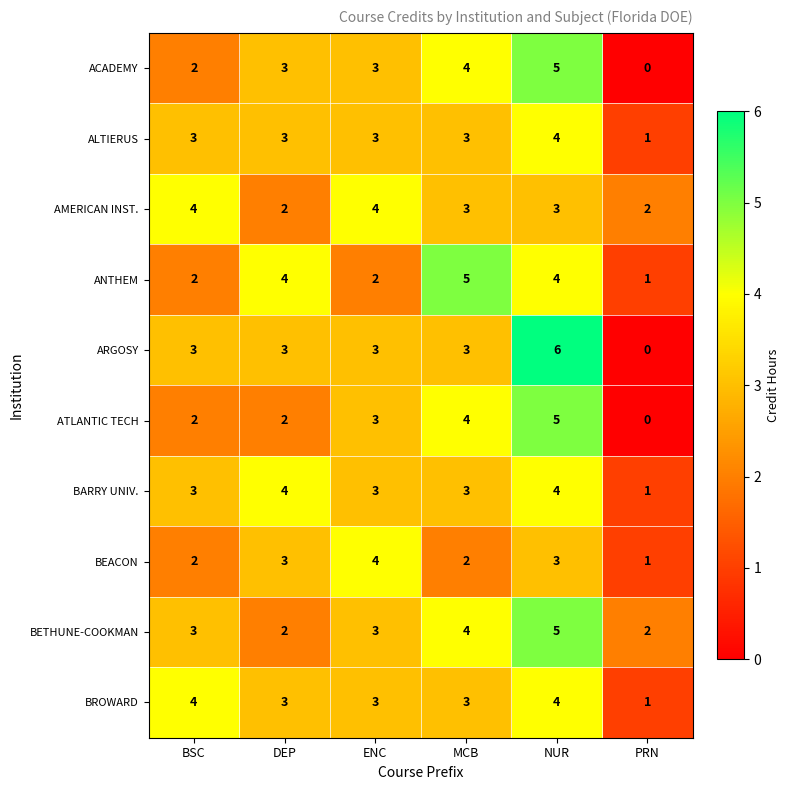

Count the number of categories in the chart.

6